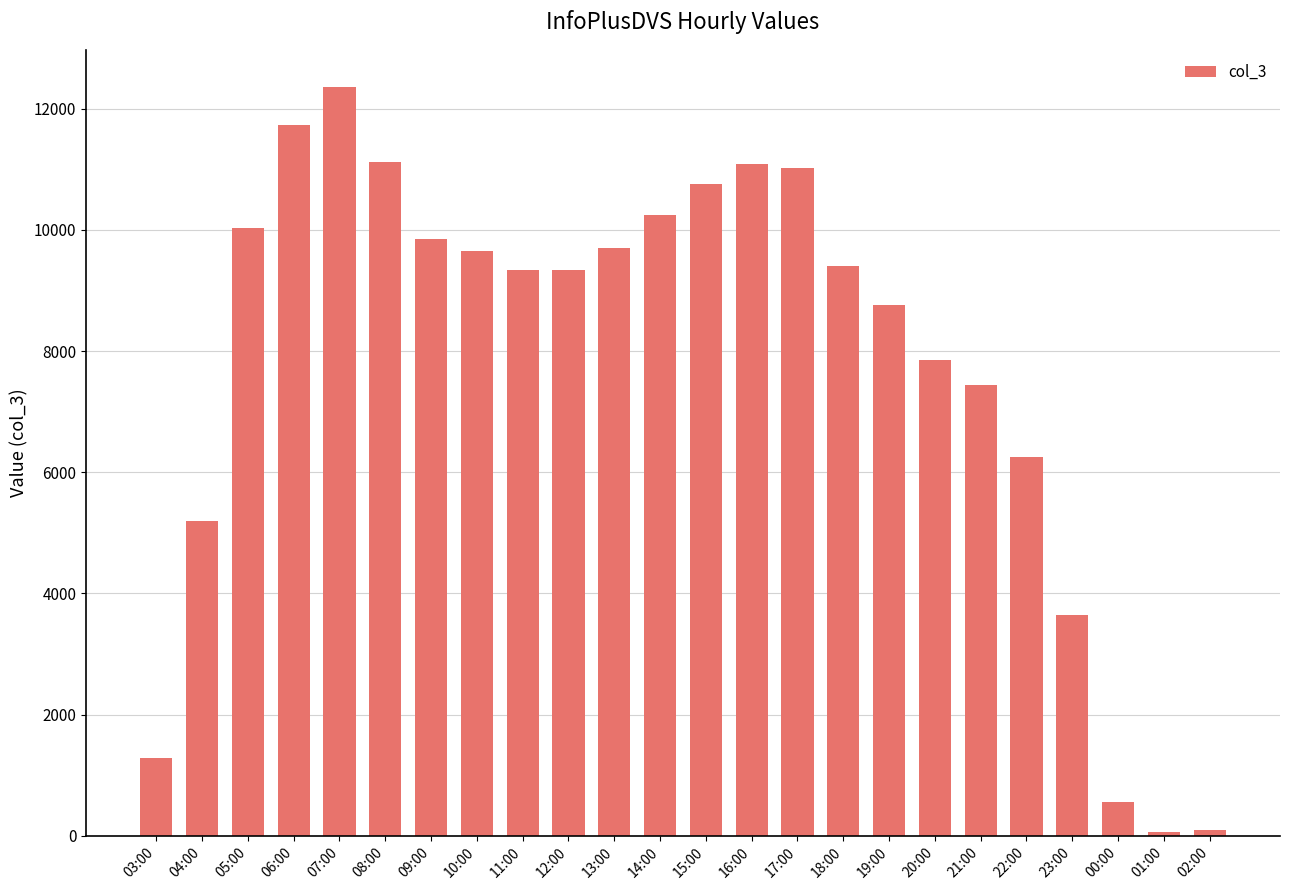

Between 19:00 and 06:00, which is larger?

06:00